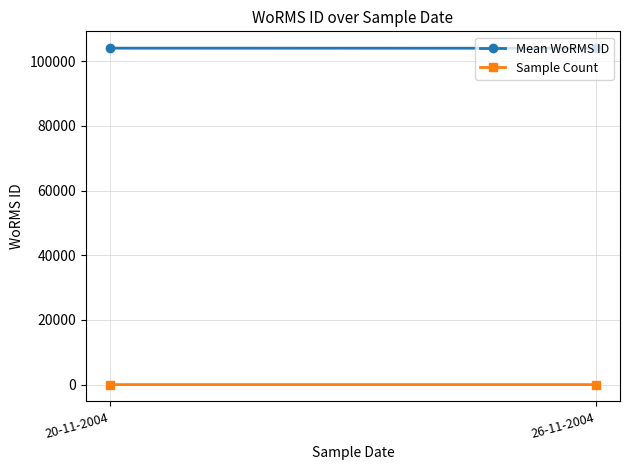

How many data points does each series have?

2